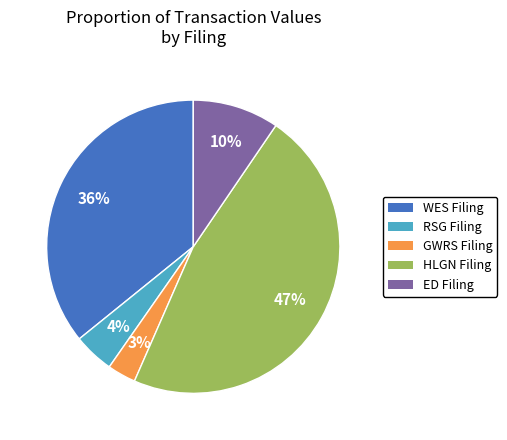

Is there any slice that represents more than half of the pie?

No